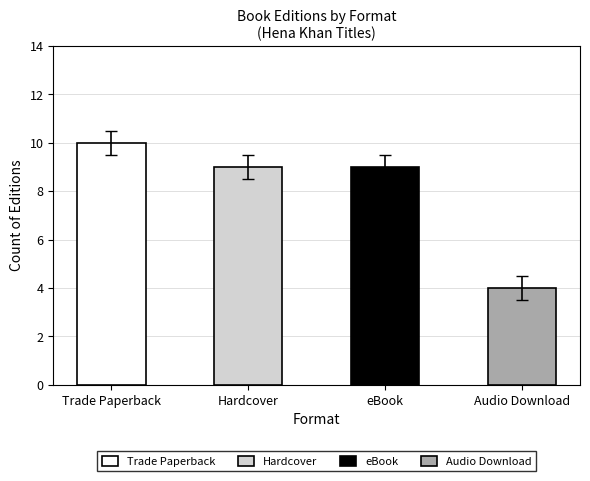

Which series has the largest range (max minus min)?

Audio Download